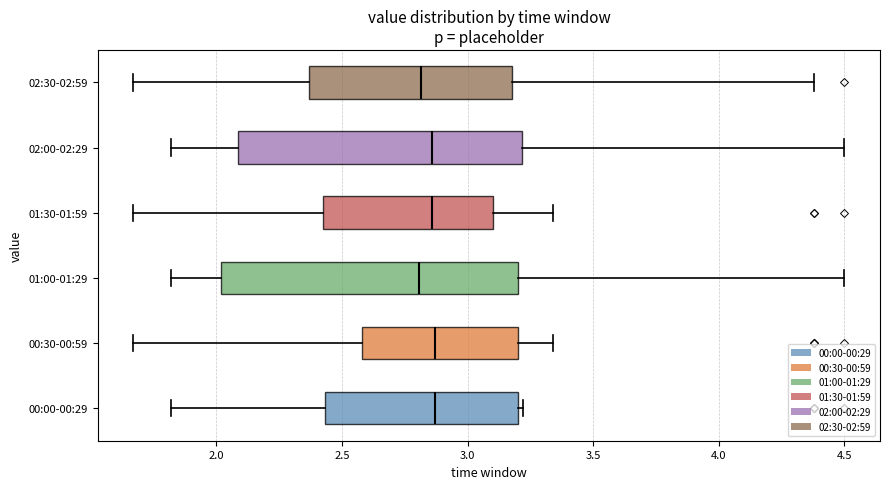

Reading bottom to top, read every box against the x-axis: the position of its median line, the range the box covers, and the ends of its whiskers. The values are not printed on the chart, so give them approximately, as read against the axis.

00:00-00:29: median 2.85, box 2.45 to 3.20, whiskers 1.80 to 3.20 (just right of the box's right edge)
00:30-00:59: median 2.85, box 2.60 to 3.20, whiskers 1.65 to 3.35
01:00-01:29: median 2.80, box 2.00 to 3.20, whiskers 1.80 to 4.50
01:30-01:59: median 2.85, box 2.40 to 3.10, whiskers 1.65 to 3.35
02:00-02:29: median 2.85, box 2.10 to 3.20, whiskers 1.80 to 4.50
02:30-02:59: median 2.80, box 2.35 to 3.20, whiskers 1.65 to 4.40